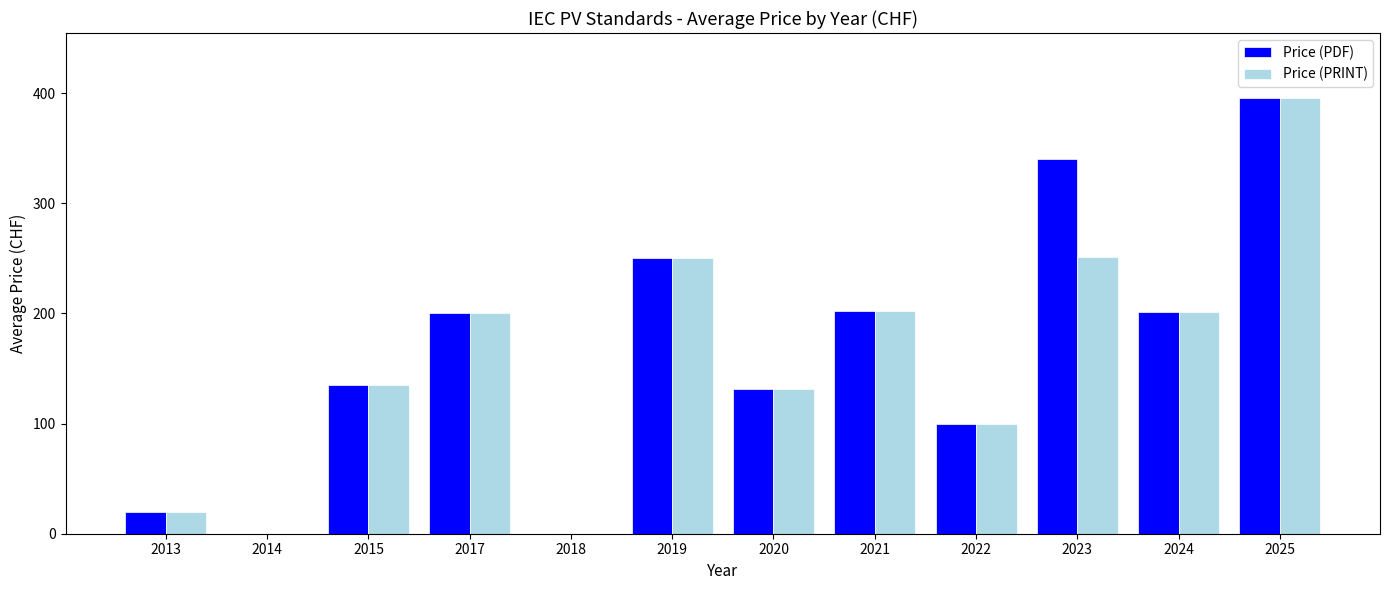

Is it true that Price (PDF) equals 38.6 at 2020?

False